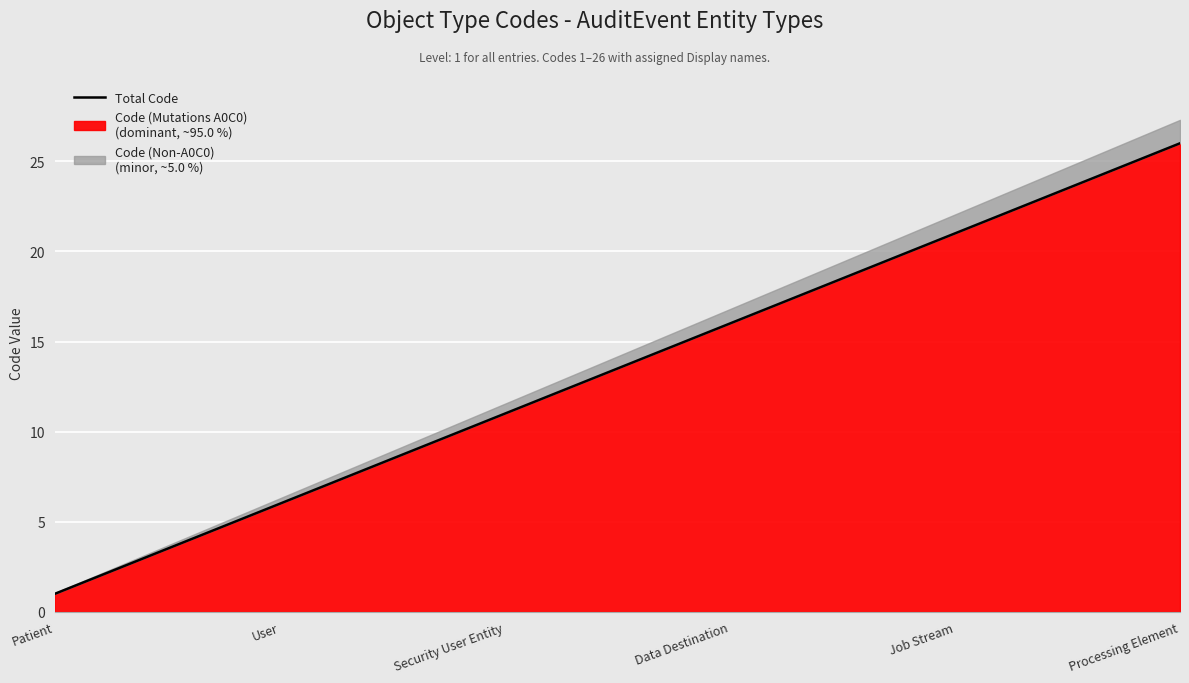

What position from the left is 19?

20